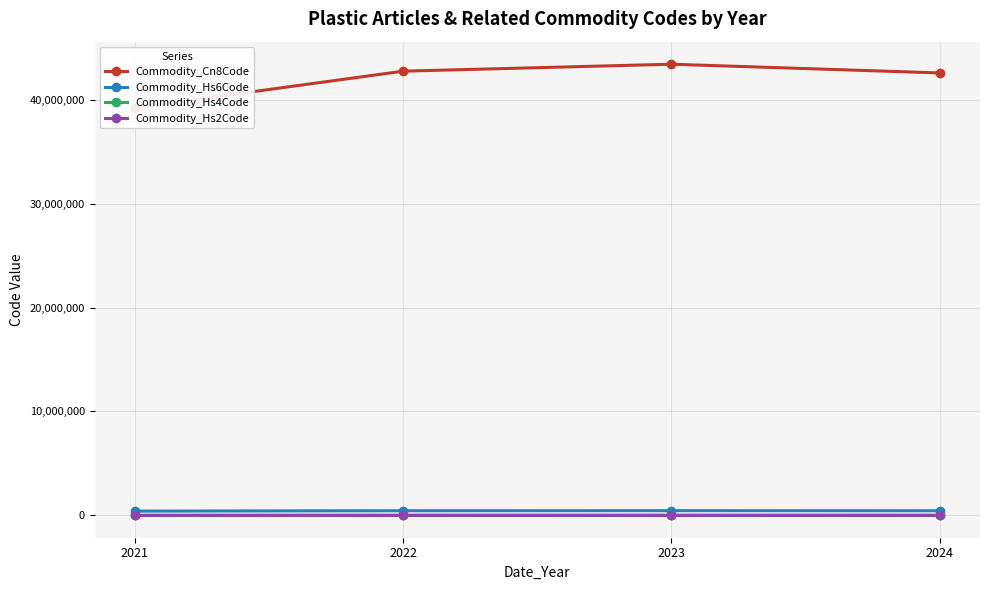

The Commodity_Hs4Code series shows 5643.7 at 2021. True or false?

False